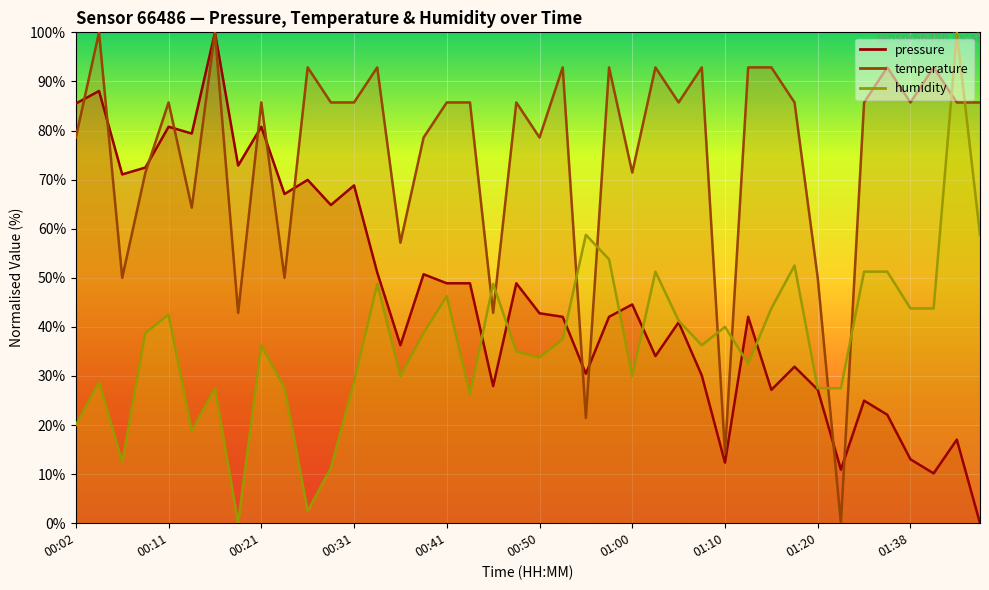

The humidity series shows 11.2 at 00:28. True or false?

True